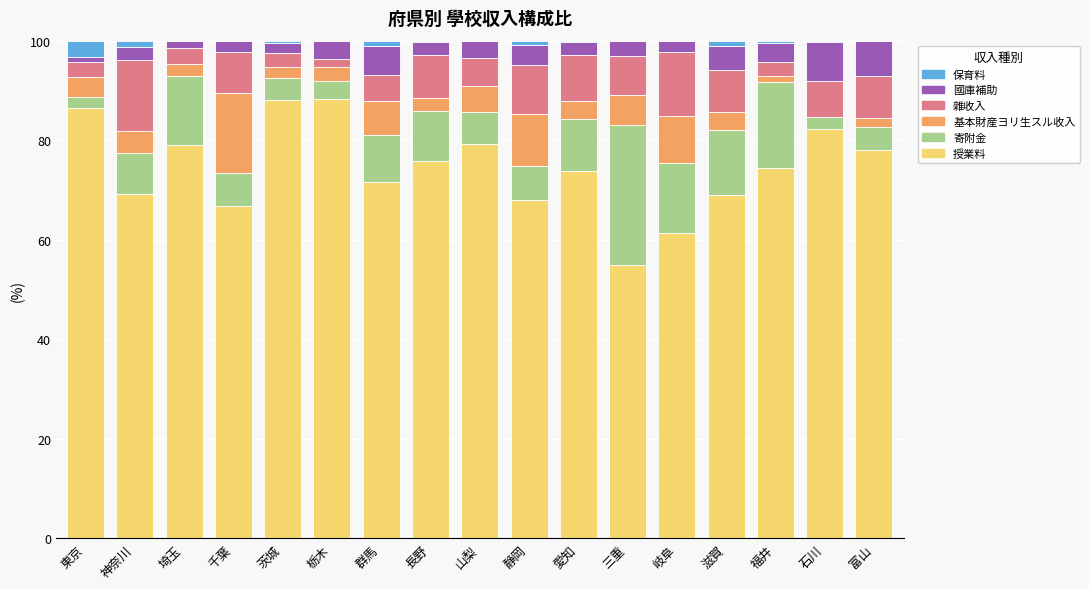

The value of 授業料 at 長野 is 75.9. True or false?

True